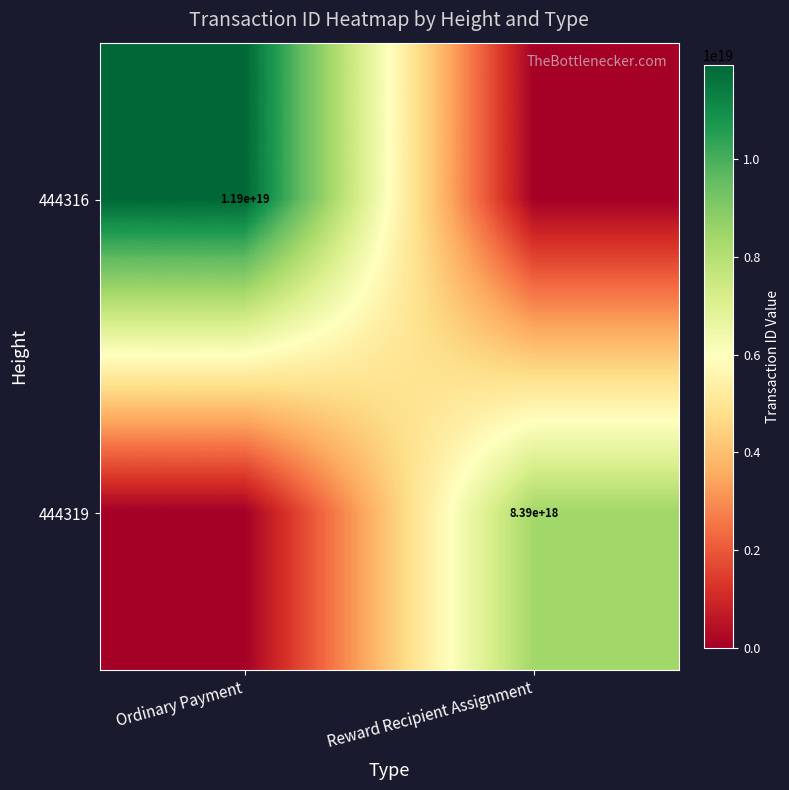

True or false: 444319 has a value of 8390000000000000000 at Reward Recipient Assignment.

True